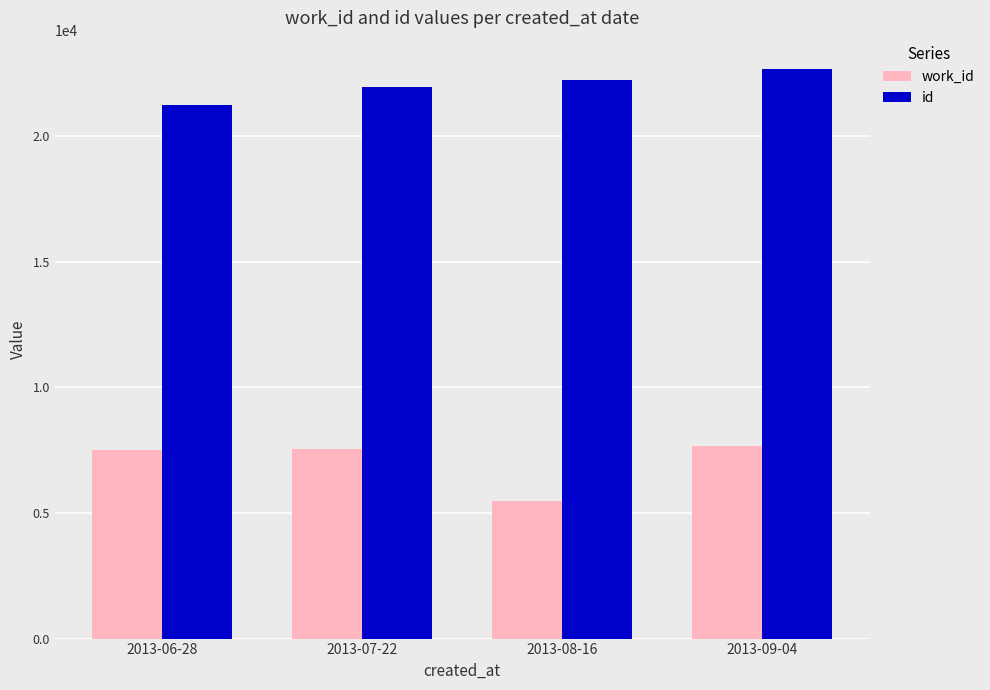

What position from the right is 2013-09-04?

1